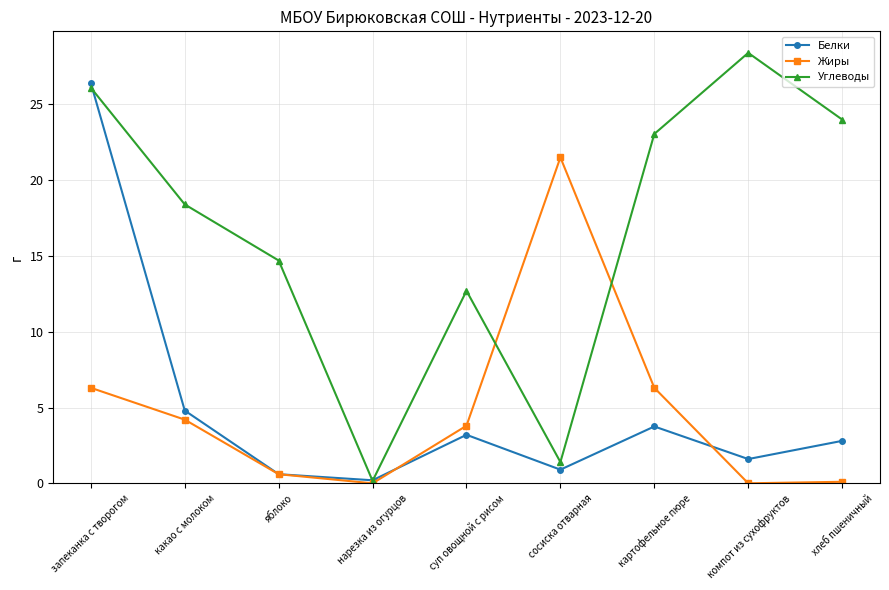

Does the chart have visible grid lines?

Yes